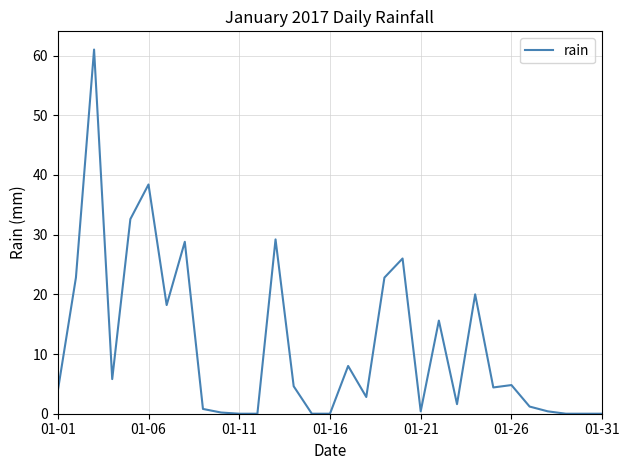

How many lines are shown in the chart?

1